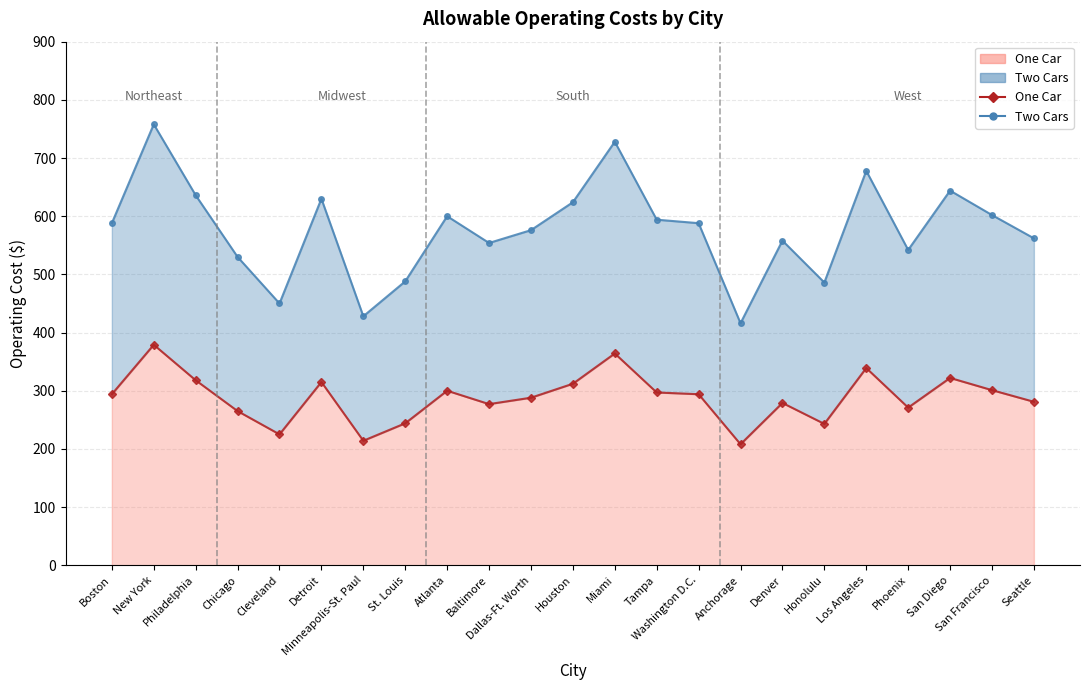

Which series has the largest total across all categories?

Two Cars Line